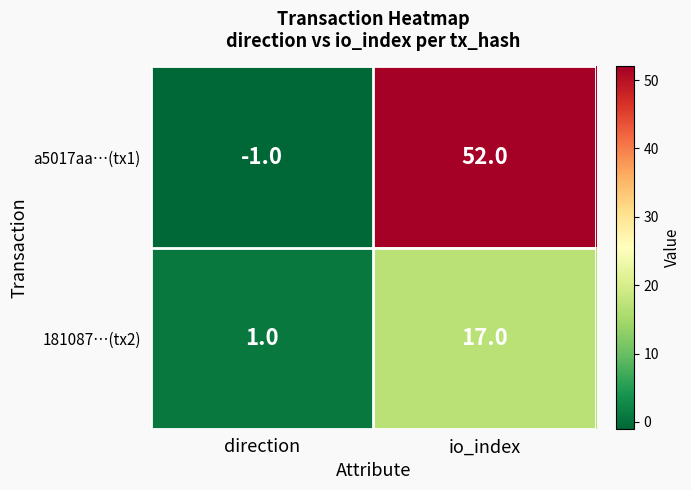

What is the sum of all a5017aa…(tx1) values?

51